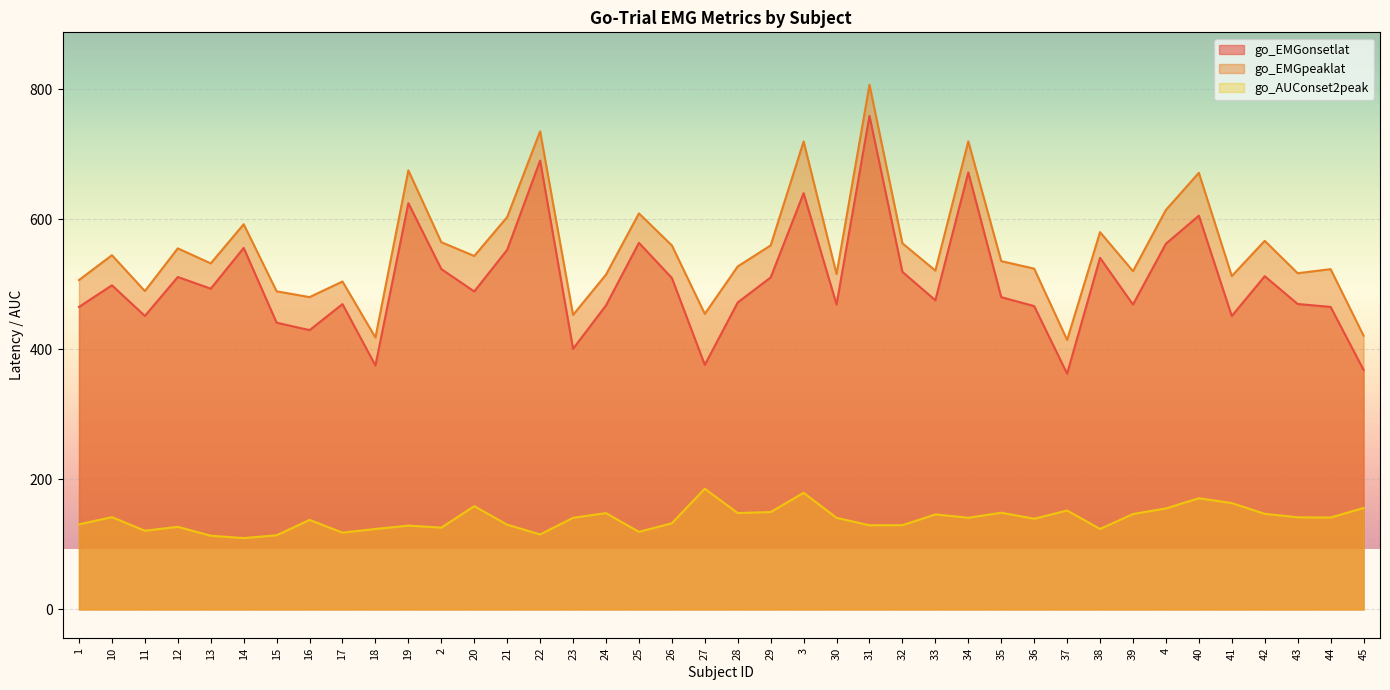

True or false: go_AUConset2peak and go_EMGonsetlat cross at least once.

False